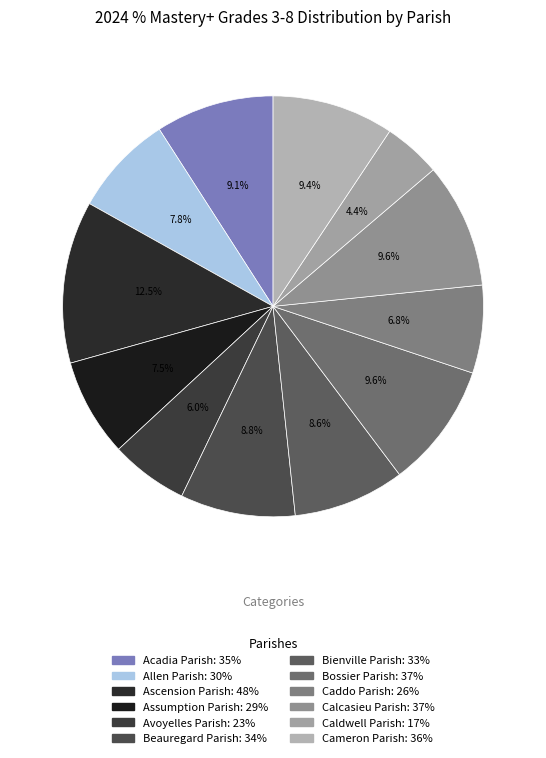

The Beauregard Parish slice represents 9% of the pie. True or false?

True